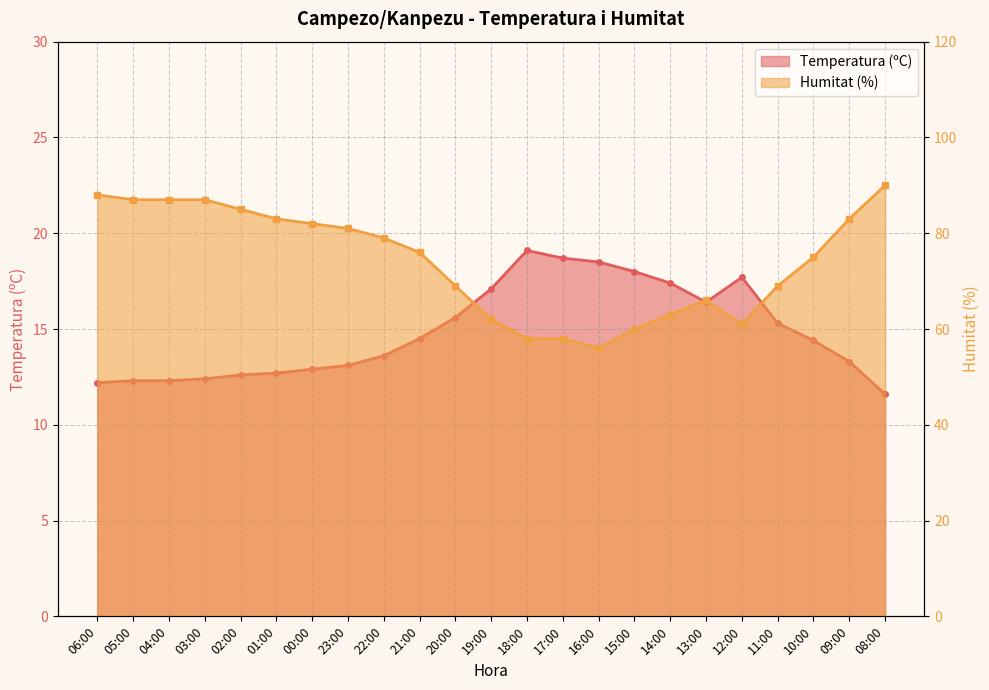

Reading left to right, list all the values displayed in this chart.

Temperatura (ºC): 06:00=12.2	05:00=12.3	04:00=12.3	03:00=12.4	02:00=12.6	01:00=12.7	00:00=12.9	23:00=13.1	22:00=13.6	21:00=14.5	20:00=15.6	19:00=17.1	18:00=19.1	17:00=18.7	16:00=18.5	15:00=18.0	14:00=17.4	13:00=16.4	12:00=17.7	11:00=15.3	10:00=14.4	09:00=13.3	08:00=11.6
Humitat (%): 06:00=88.0	05:00=87.0	04:00=87.0	03:00=87.0	02:00=85.0	01:00=83.0	00:00=82.0	23:00=81.0	22:00=79.0	21:00=76.0	20:00=69.0	19:00=62.0	18:00=58.0	17:00=58.0	16:00=56.0	15:00=60.0	14:00=63.0	13:00=66.0	12:00=61.0	11:00=69.0	10:00=75.0	09:00=83.0	08:00=90.0